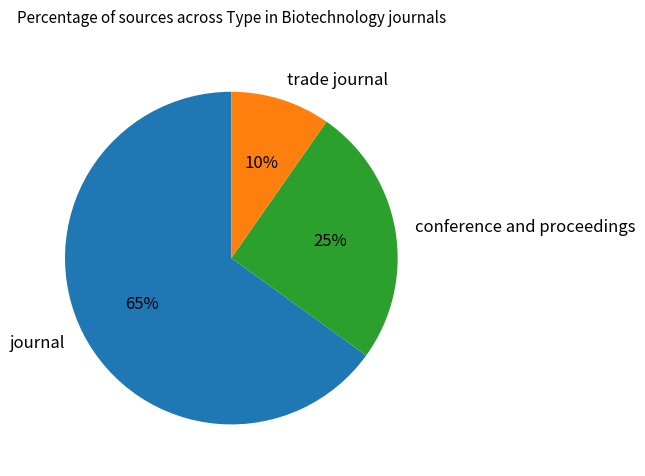

How many segments does this pie chart have?

3